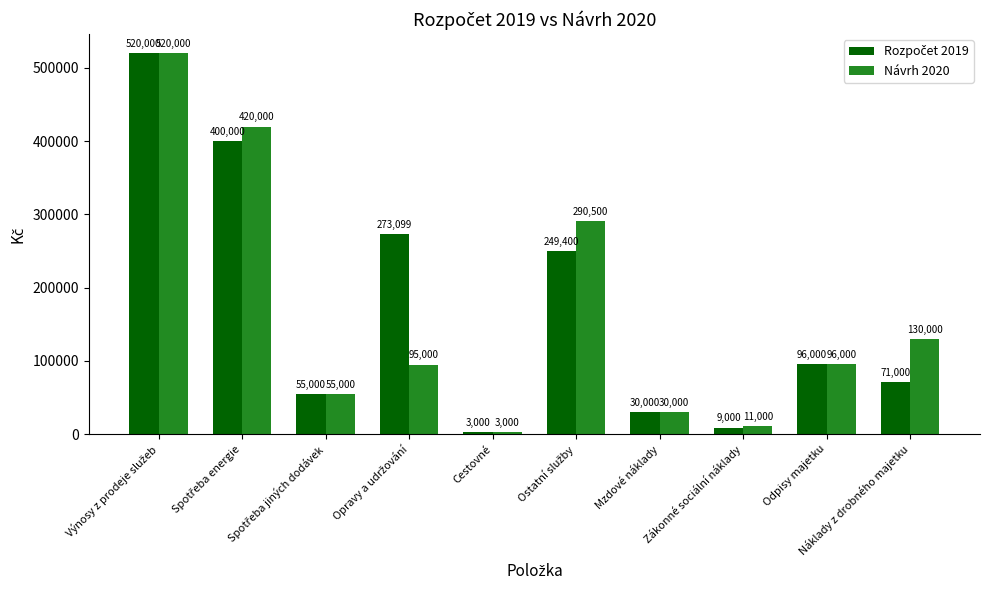

How many bars are there in total?

20